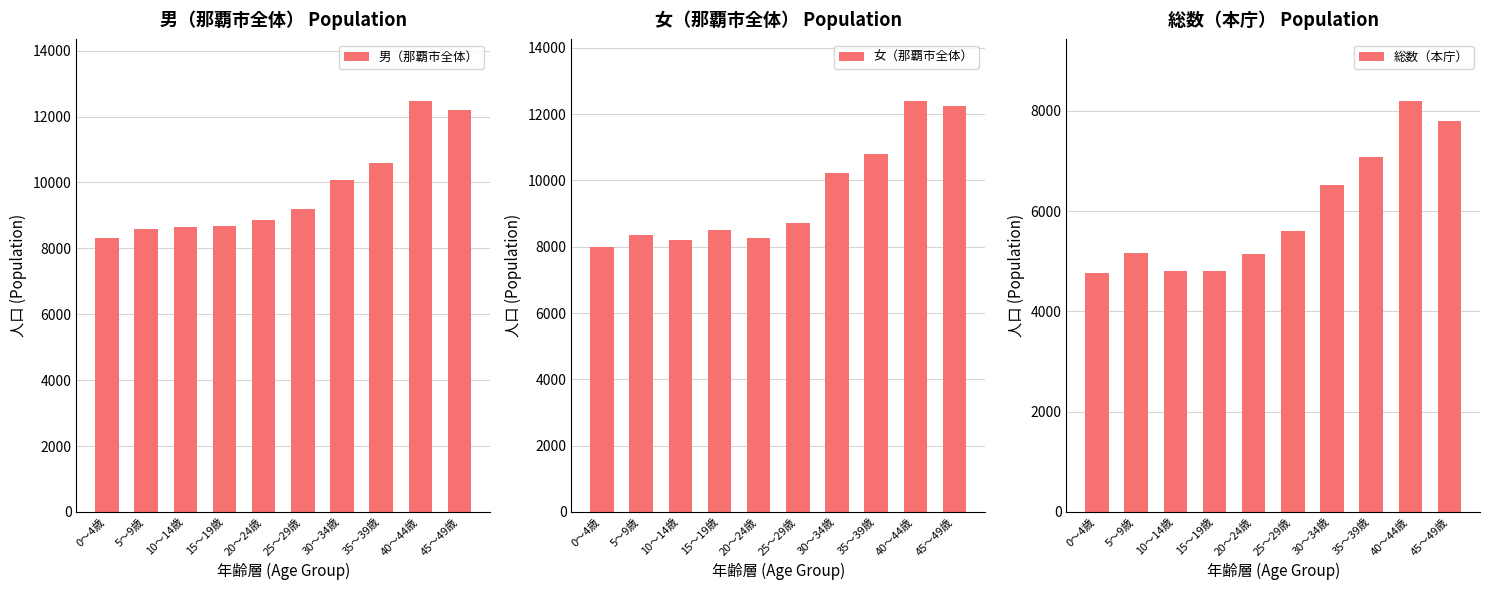

Which category has the lowest value in the 総数（本庁） series?

0～4歳